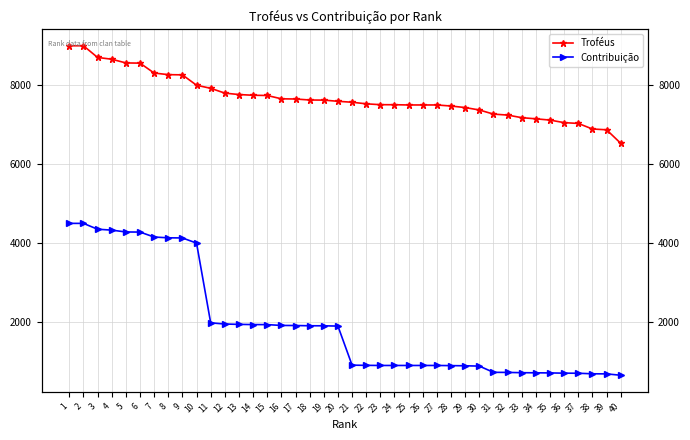

Is it true that Troféus equals 4212 at 29?

False